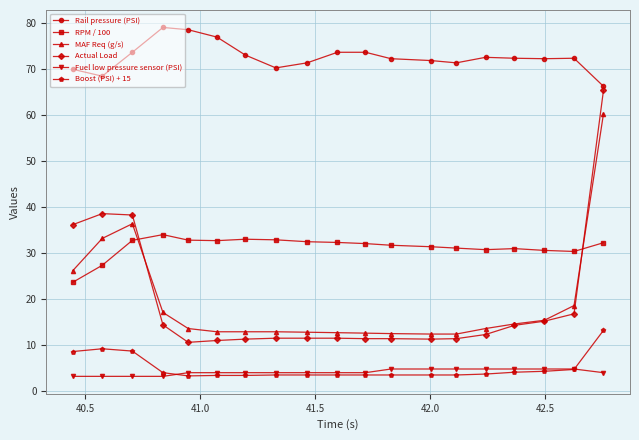

What is the difference between the second highest and second lowest values in the Rail pressure (PSI) series?

10.1